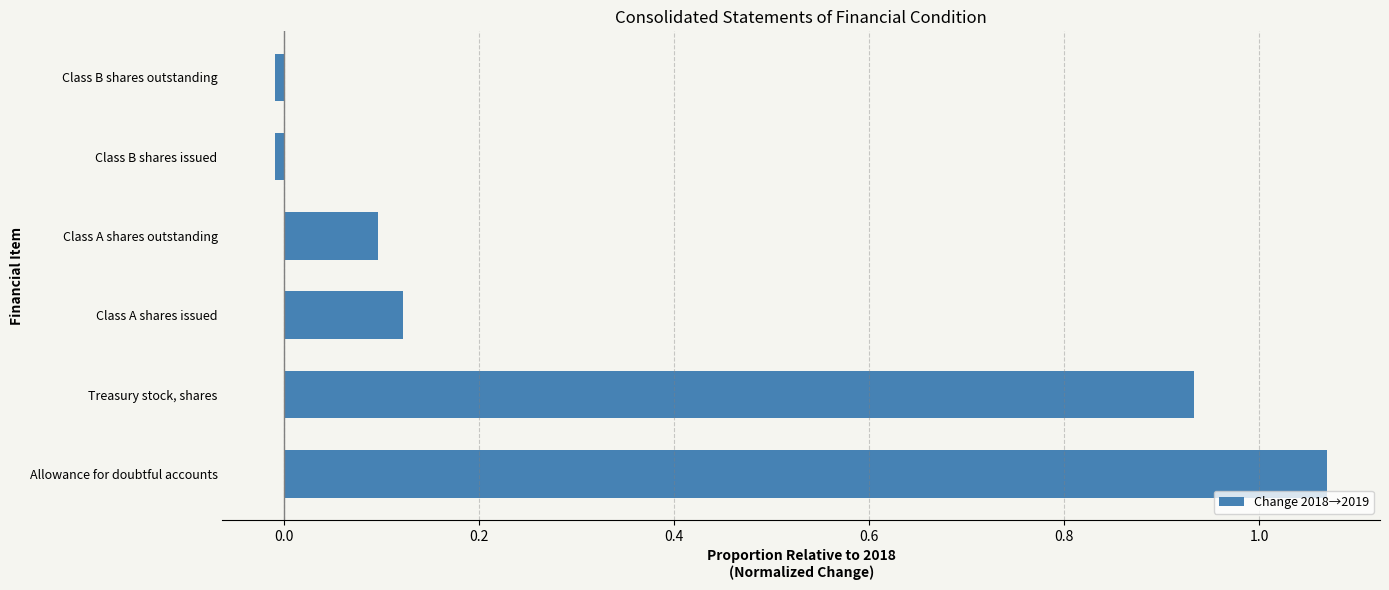

What is the sum of all values?

2.2